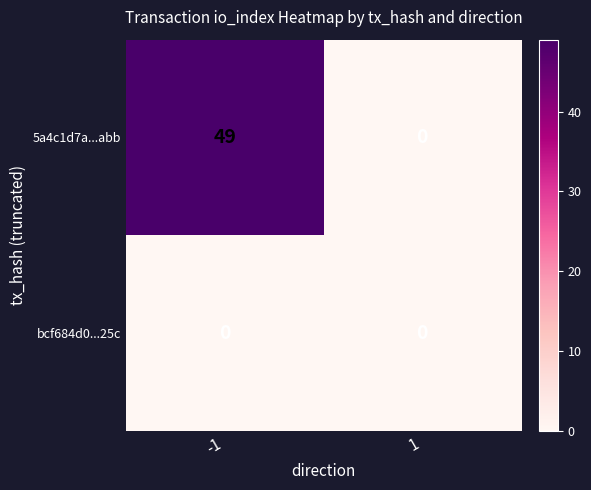

The value of bcf684d0...25c at -1 is 0. True or false?

True